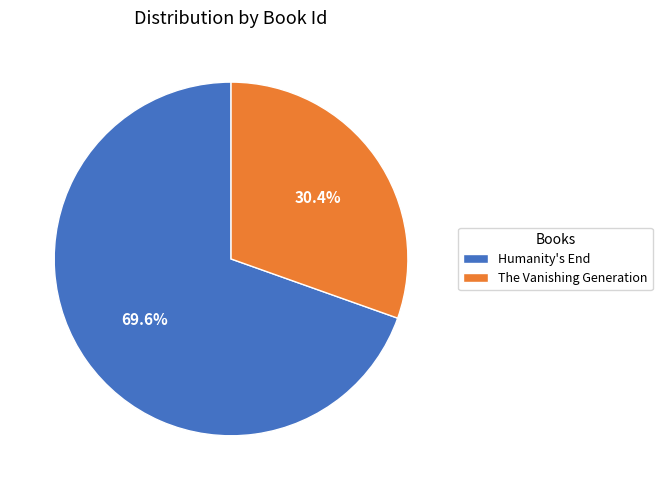

Which category accounts for the majority?

Humanity's End